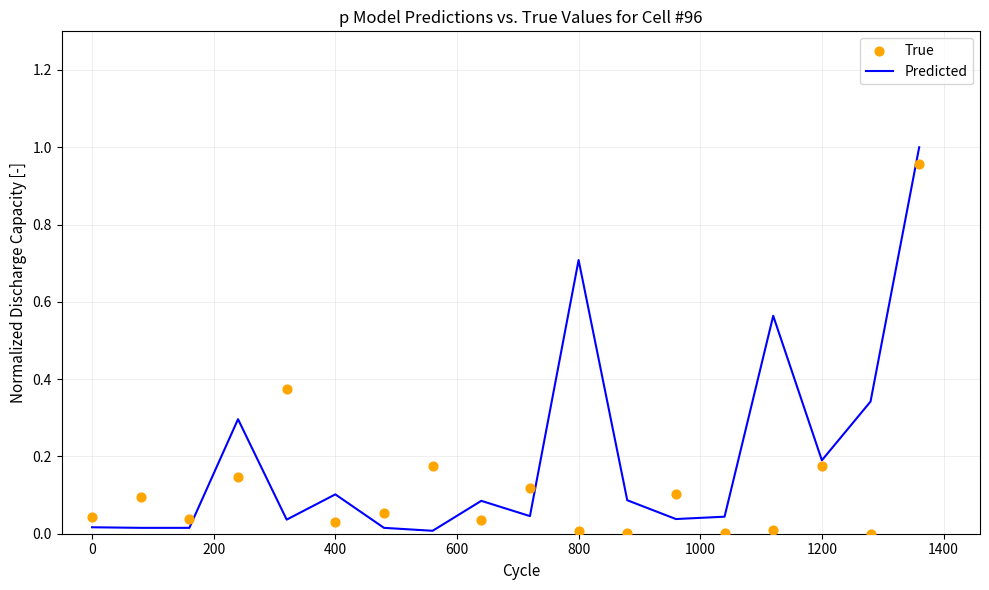

What is the highest value of the Predicted series?

1.0